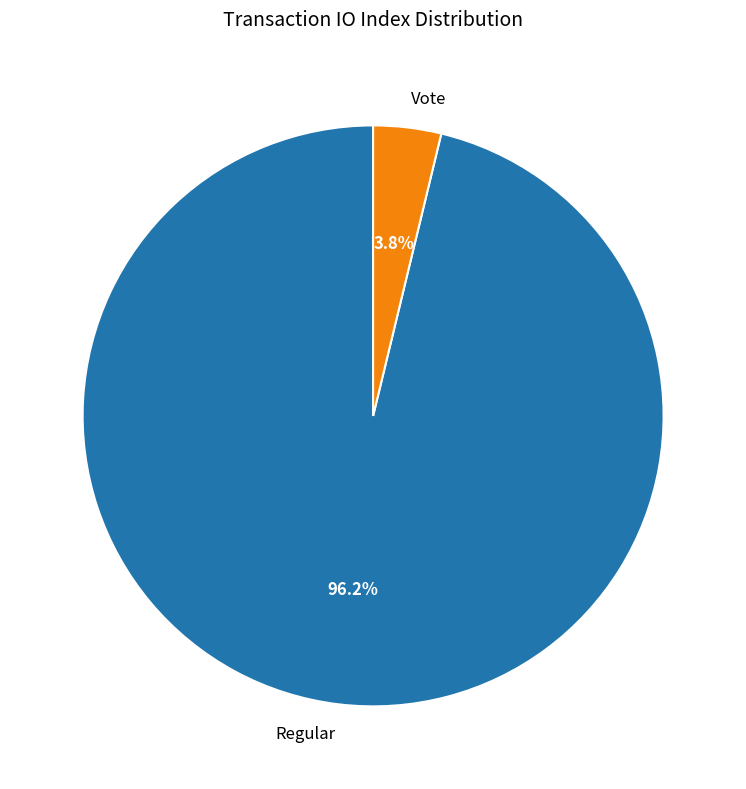

To the nearest percent, what percentage of the pie is Regular?

96%